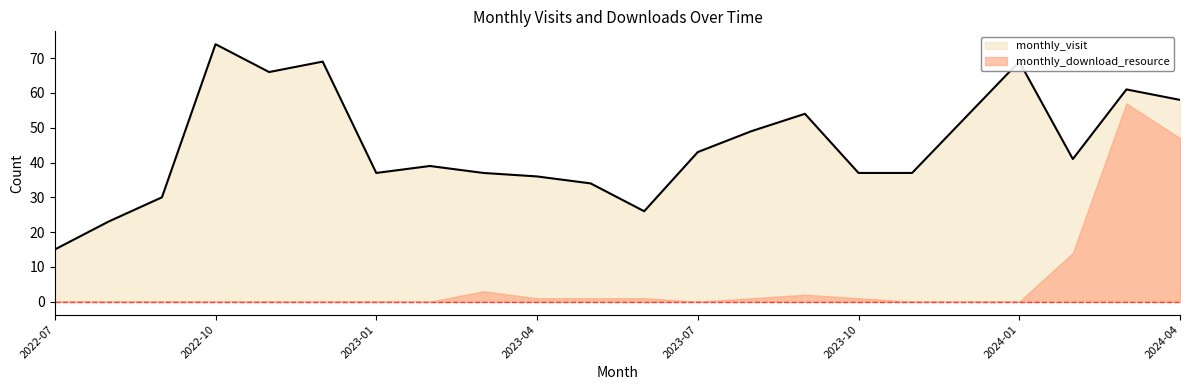

Rank the categories by value from lowest to highest.

2022-07, 2022-08, 2023-06, 2022-09, 2023-05, 2023-04, 2023-01, 2023-03, 2023-10, 2023-11, 2023-02, 2024-02, 2023-07, 2023-08, 2023-12, 2023-09, 2024-04, 2024-03, 2022-11, 2022-12, 2024-01, 2022-10